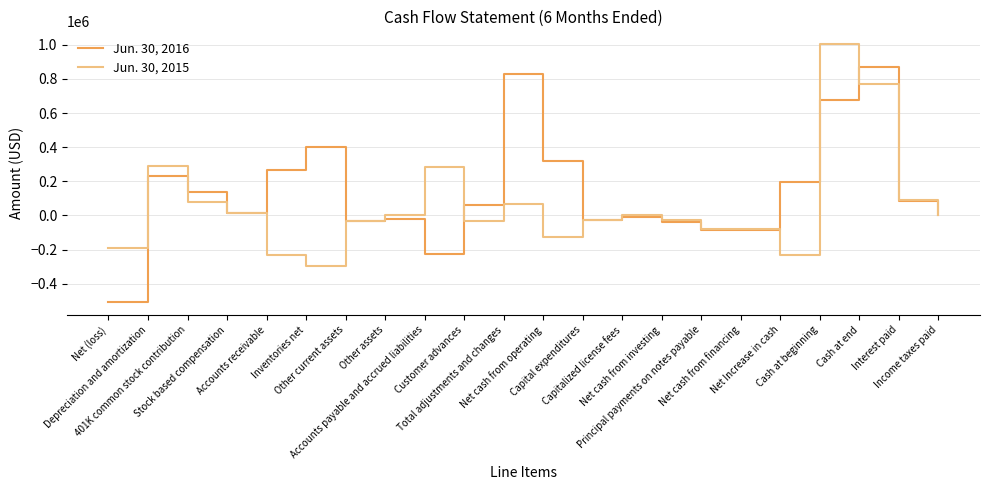

List the series in order of their overall mean, highest first.

Jun. 30, 2016, Jun. 30, 2015